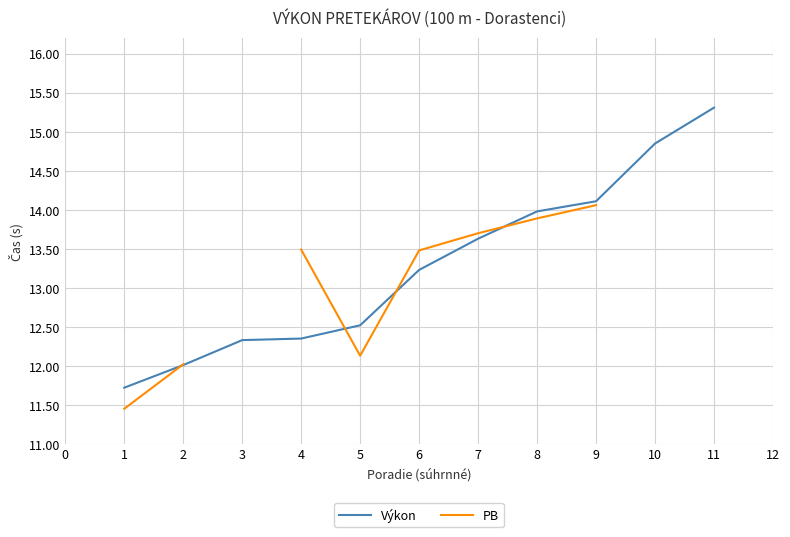

True or false: PB has more than 1 points higher than both neighbors.

False